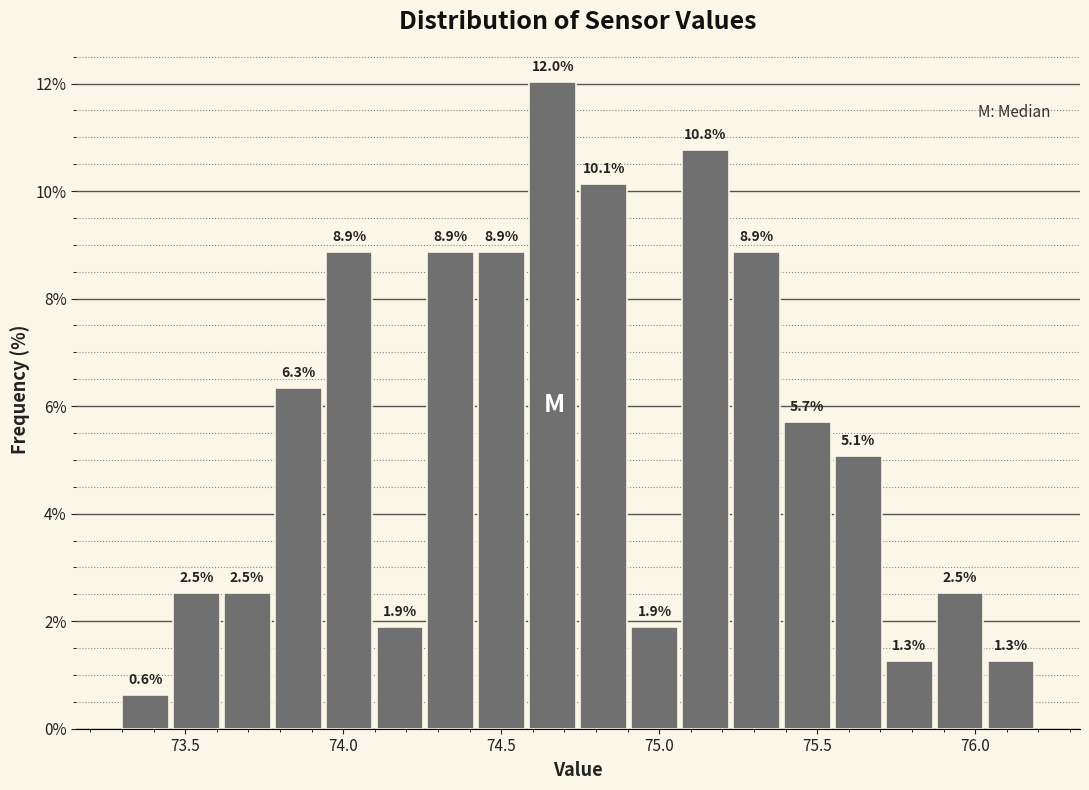

Around what value on the x-axis is the tallest bar? Give the approximate position of its centre, as read against the axis.

74.65